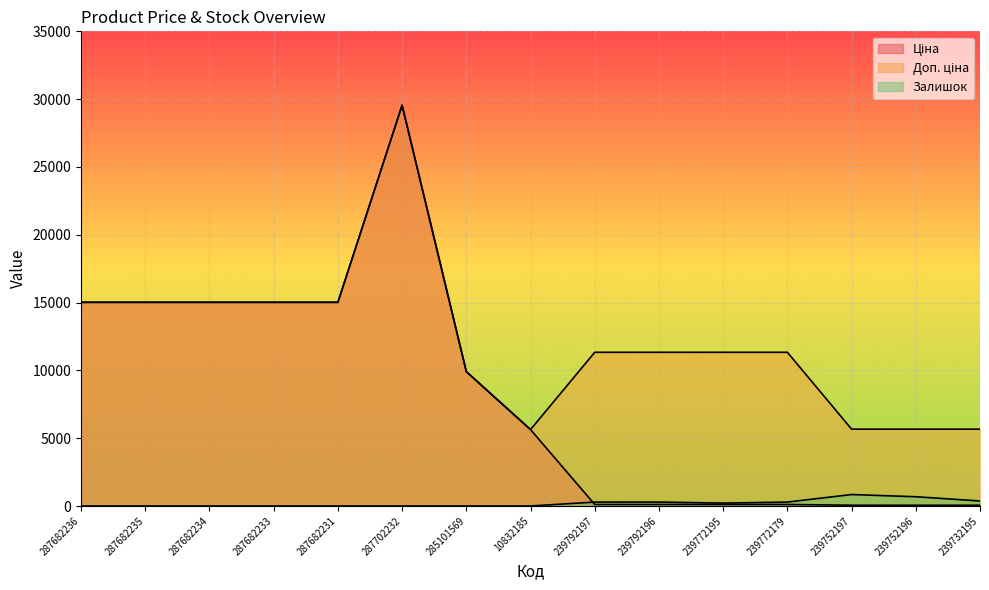

The value of Залишок at 239792197 is 145.8. True or false?

False